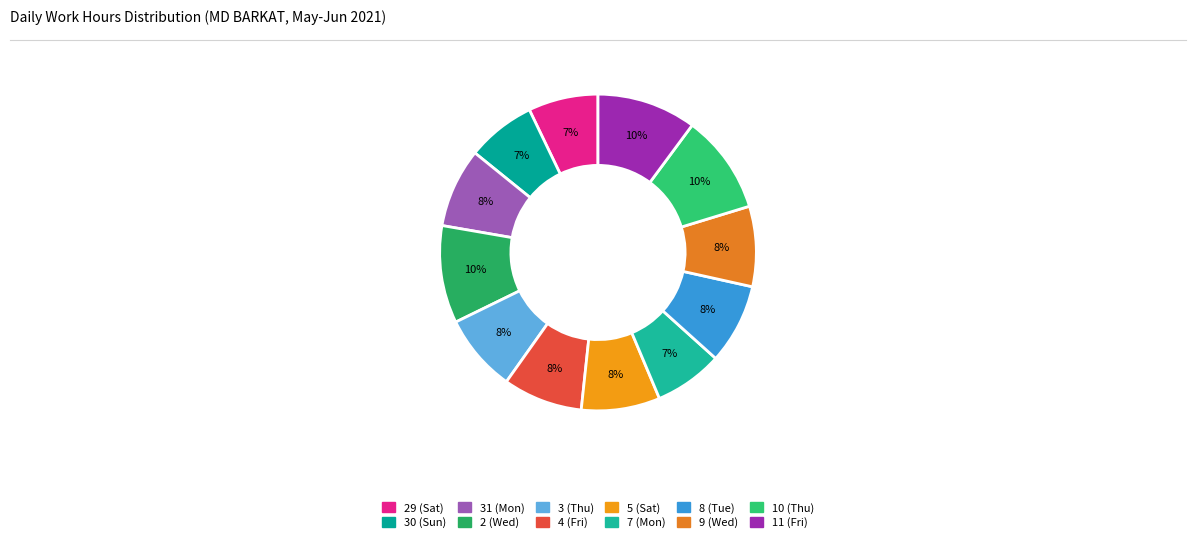

Approximately how many times larger is the value at 8 (Tue) compared to 29 (Sat)?

1.1